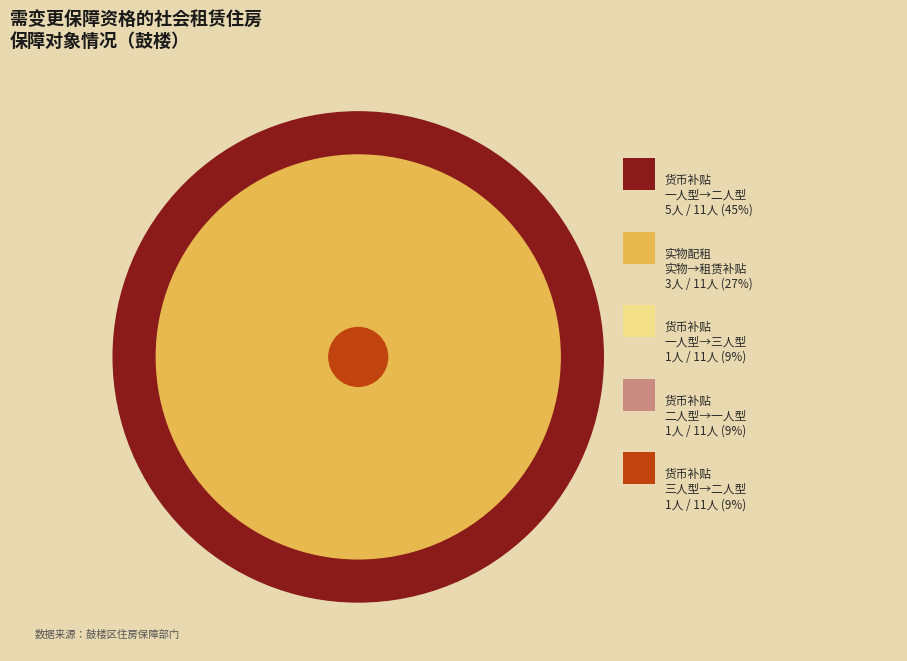

Count the number of slices in the pie.

5